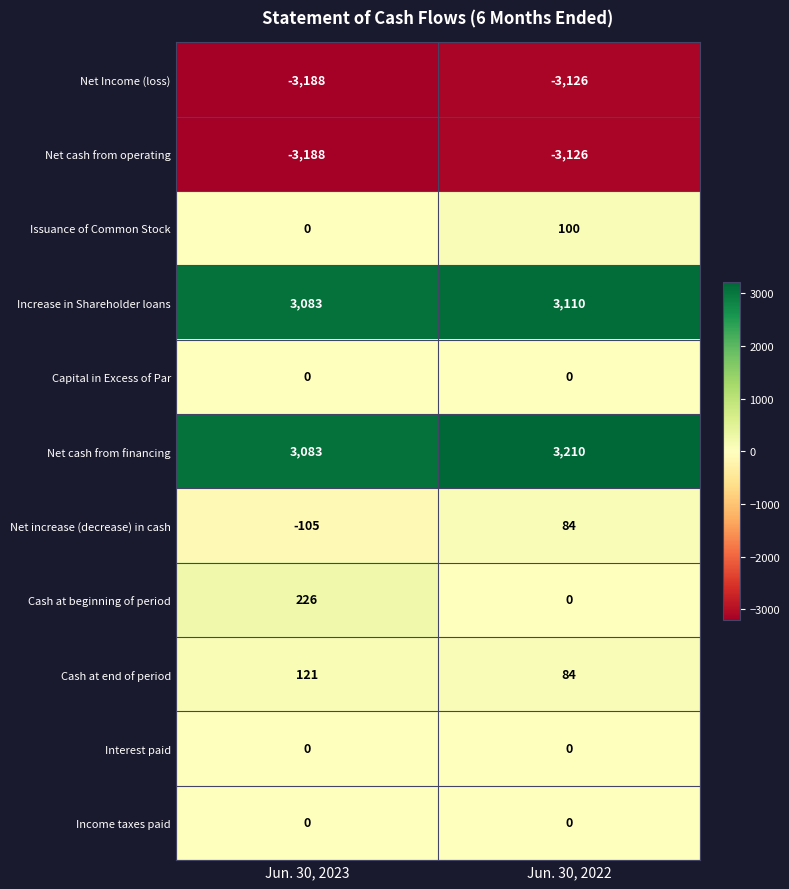

Count the number of data series in this chart.

11